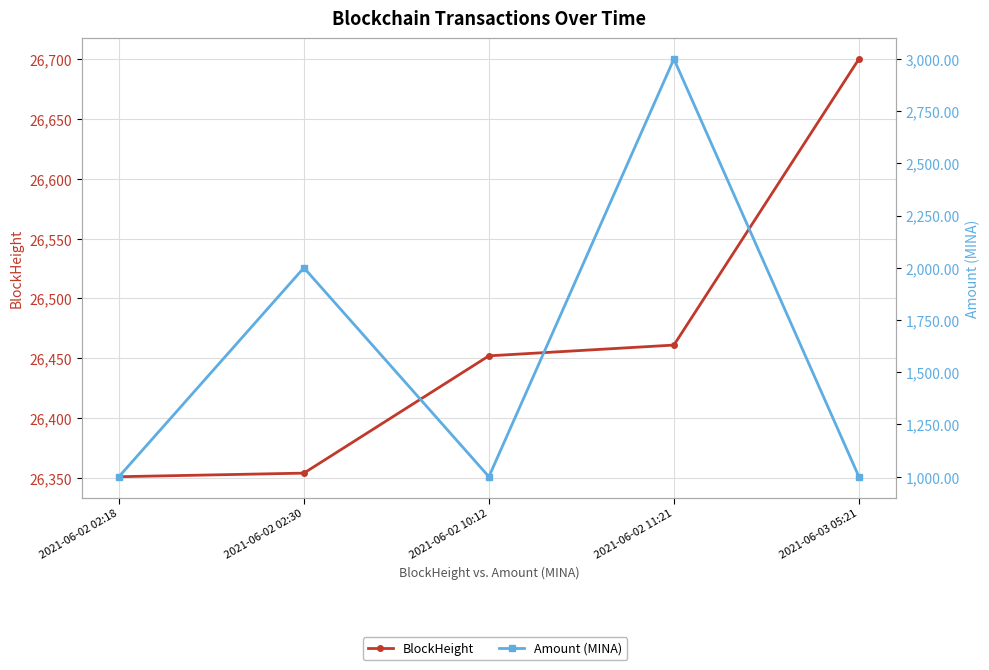

Reading right to left, list all the values displayed in this chart.

BlockHeight: 2021-06-03 05:21=26700.0	2021-06-02 11:21=26461.0	2021-06-02 10:12=26452.0	2021-06-02 02:30=26354.0	2021-06-02 02:18=26351.0
Amount (MINA): 2021-06-03 05:21=1000.0	2021-06-02 11:21=2999.0	2021-06-02 10:12=1000.0	2021-06-02 02:30=2000.0	2021-06-02 02:18=1000.0